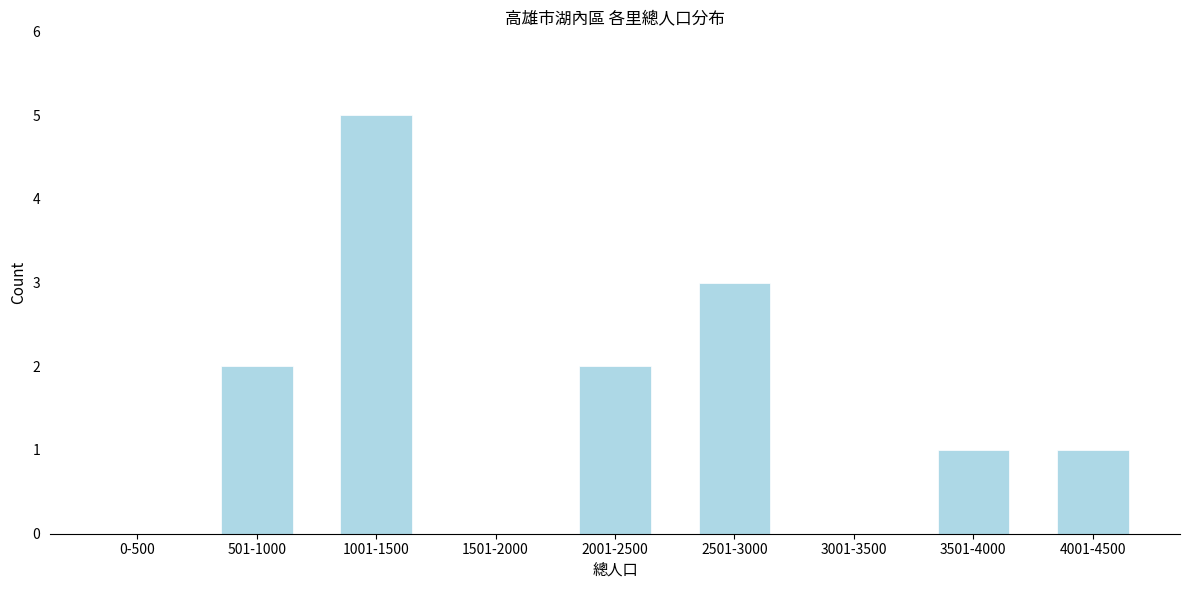

Reading left to right, what are all the values shown in this chart?

0-500=0	501-1000=2	1001-1500=5	1501-2000=0	2001-2500=2	2501-3000=3	3001-3500=0	3501-4000=1	4001-4500=1